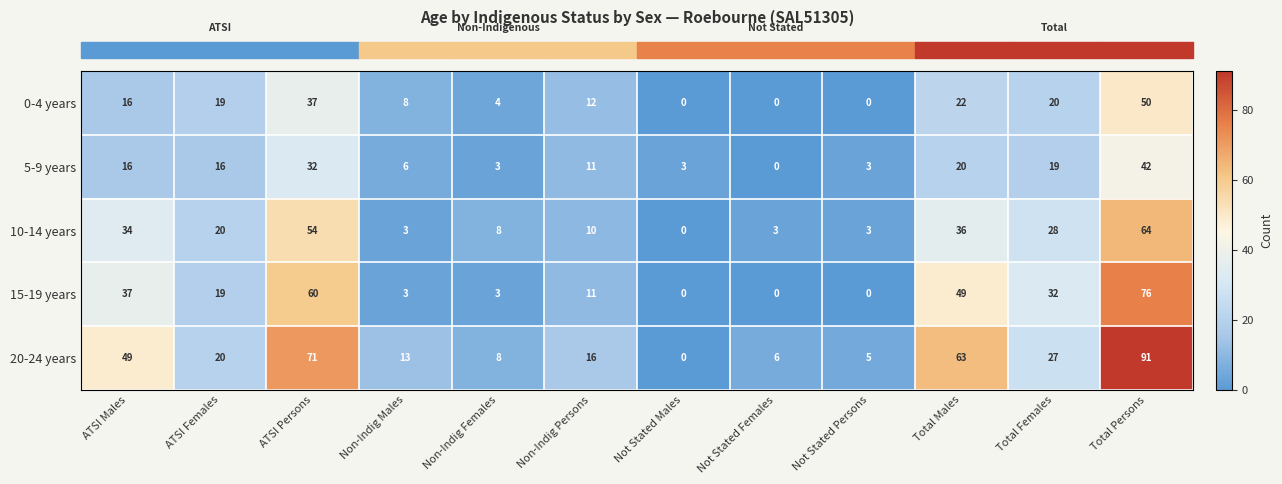

Which series changed the most between Not Stated Males and Total Females?

15-19 years